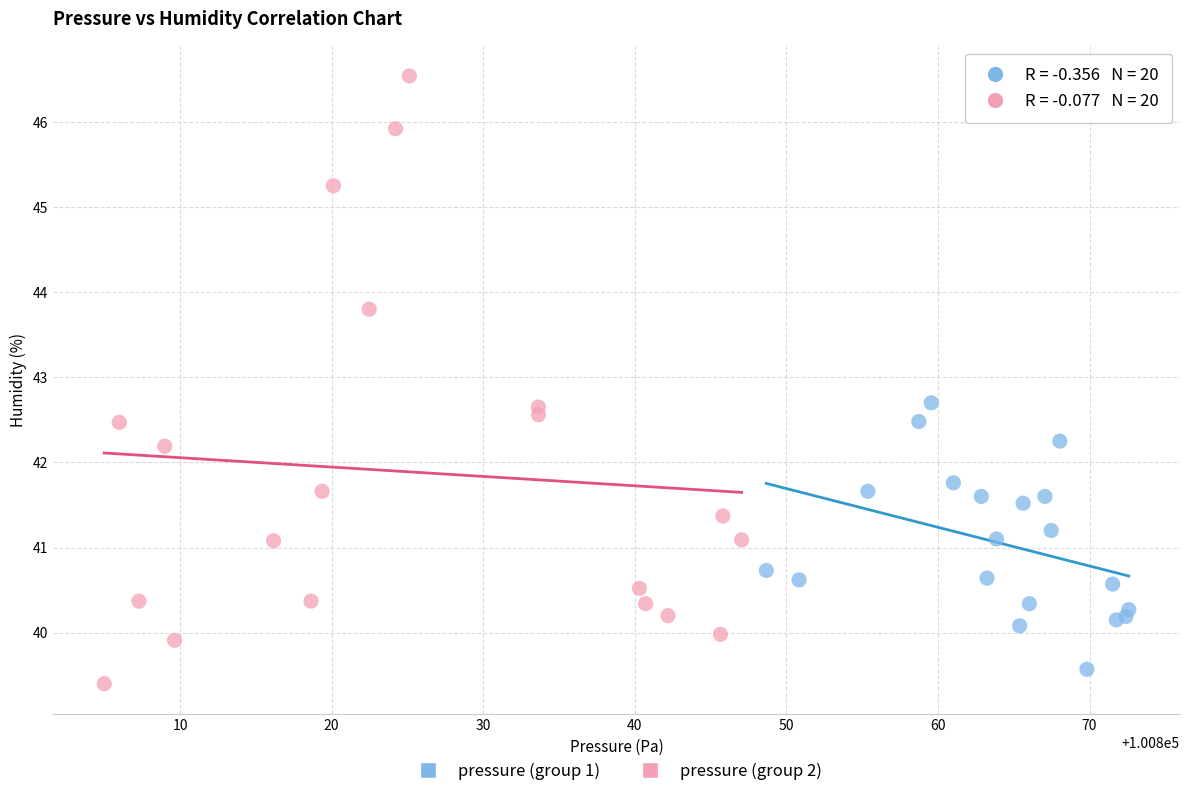

Which series has the largest Y range (max minus min)?

pressure (group 2)